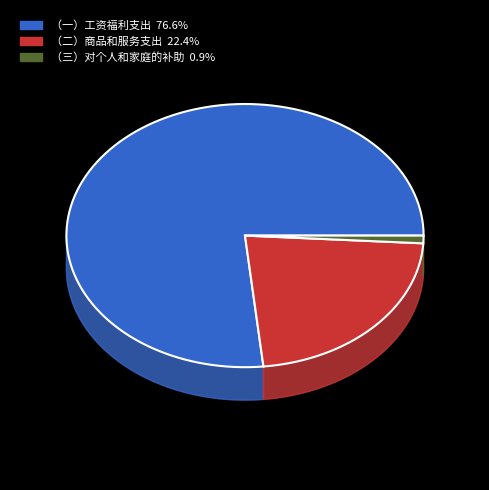

To the nearest percent, what is the average slice percentage?

33%